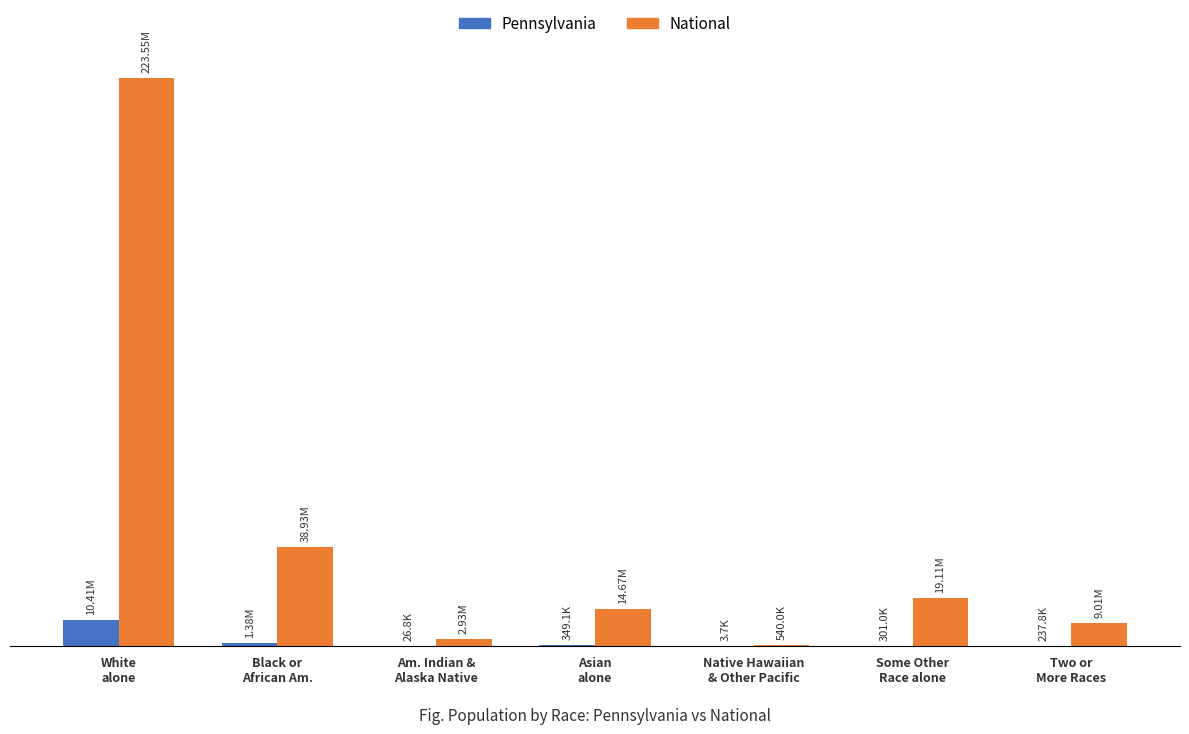

List the series in order of their peak value, lowest first.

Pennsylvania, National